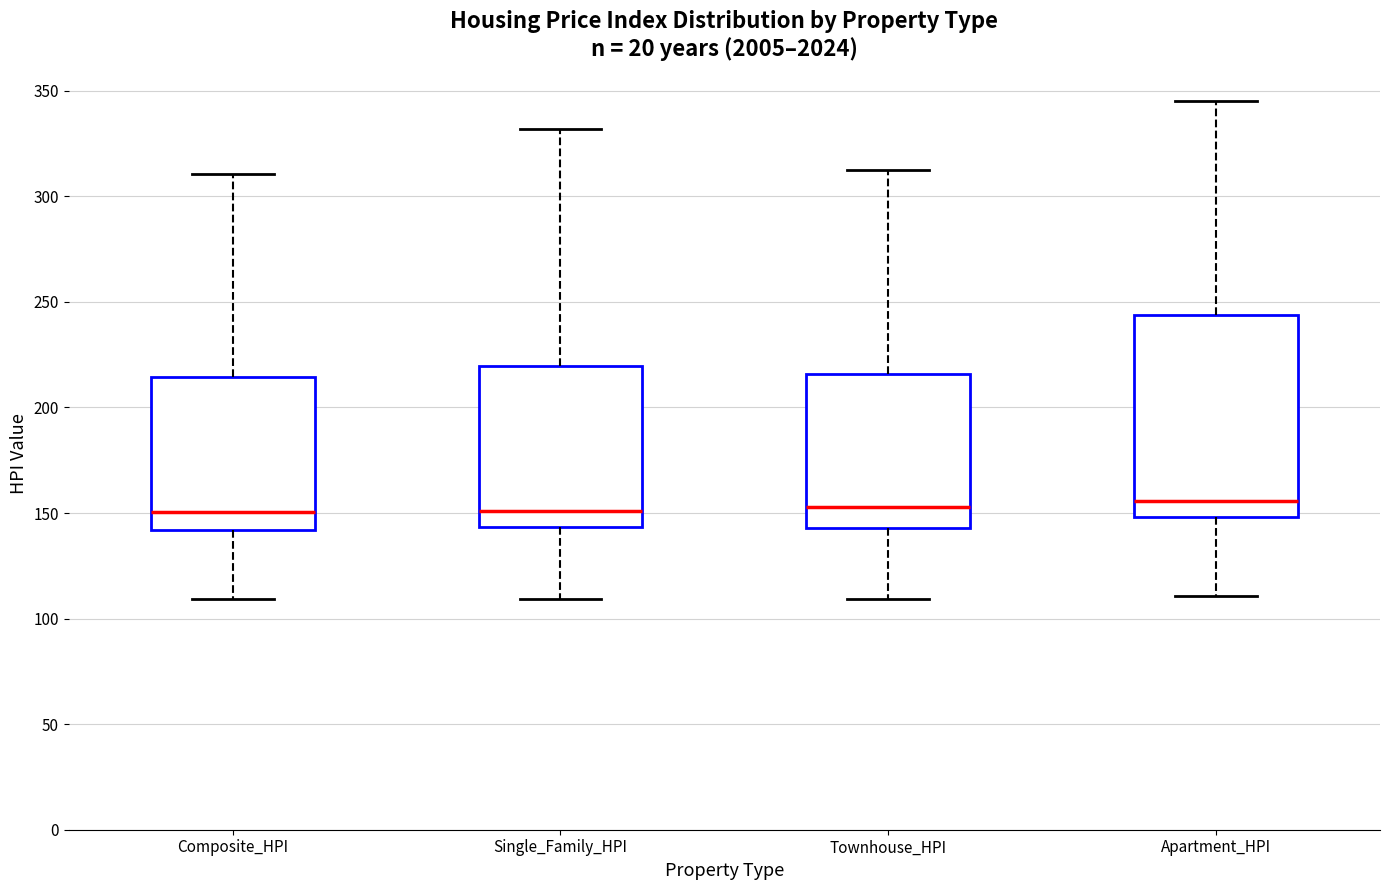

Reading left to right, read every box against the y-axis: the position of its median line, the range the box covers, and the ends of its whiskers. The values are not printed on the chart, so give them approximately, as read against the axis.

Composite_HPI: median 150, box 140 to 215, whiskers 110 to 310
Single_Family_HPI: median 150, box 145 to 220, whiskers 110 to 330
Townhouse_HPI: median 155, box 145 to 215, whiskers 110 to 315
Apartment_HPI: median 155, box 150 to 245, whiskers 110 to 345